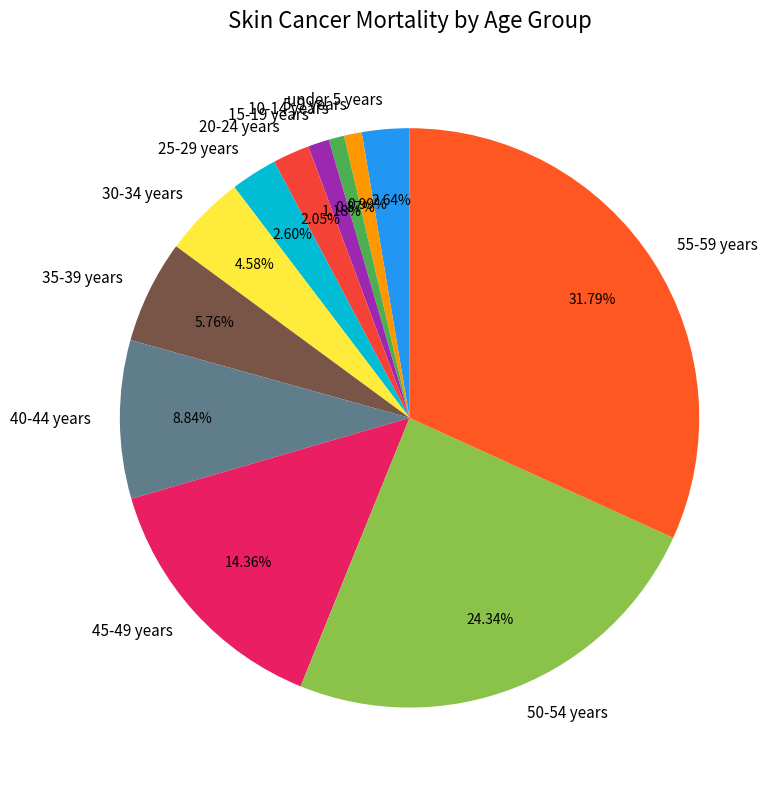

Is the sum of 15-19 years and under 5 years greater than half?

No